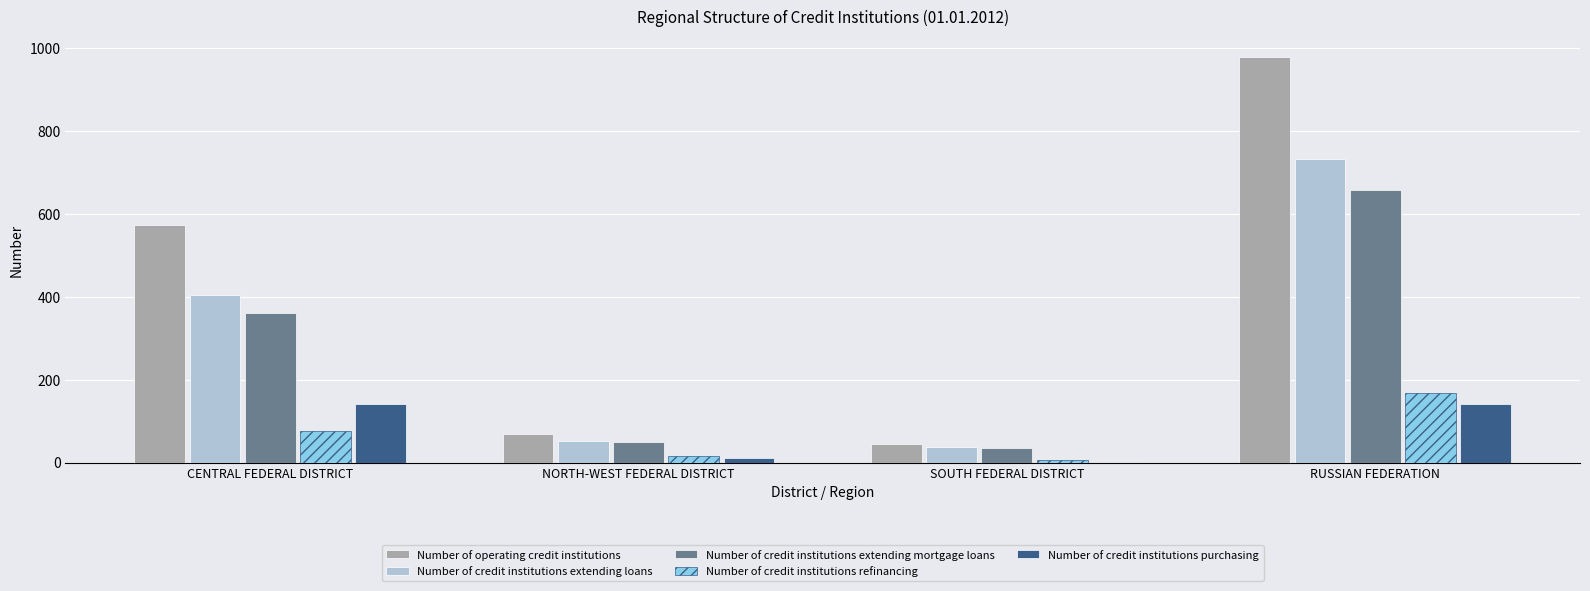

What is the maximum value for Number of credit institutions refinancing?

168